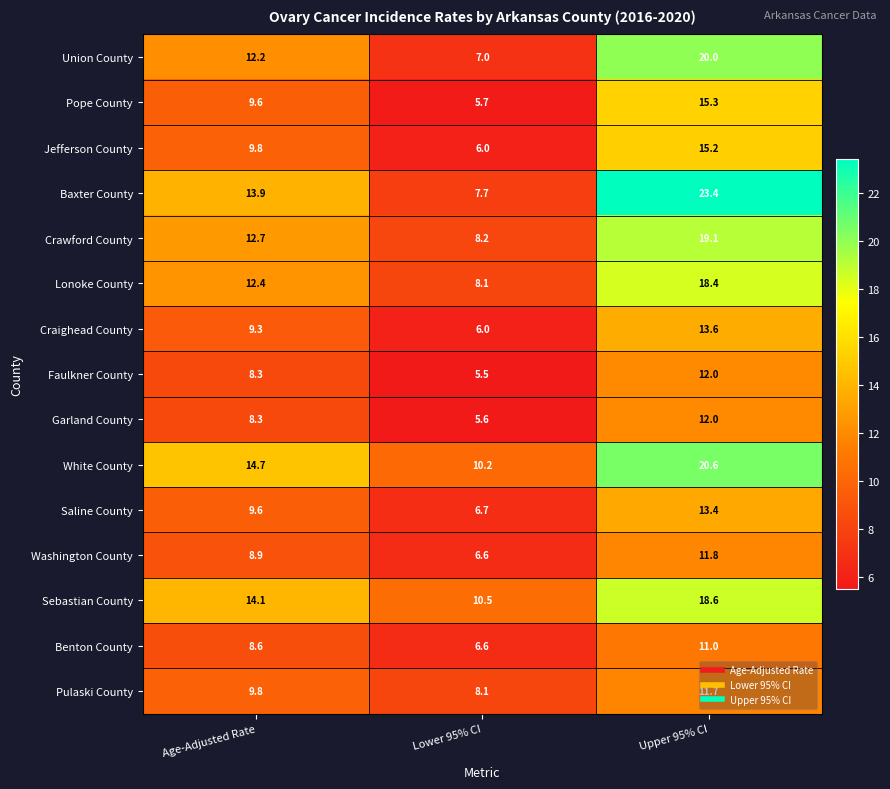

Where does the Saline County series first go above 9?

Age-Adjusted Rate